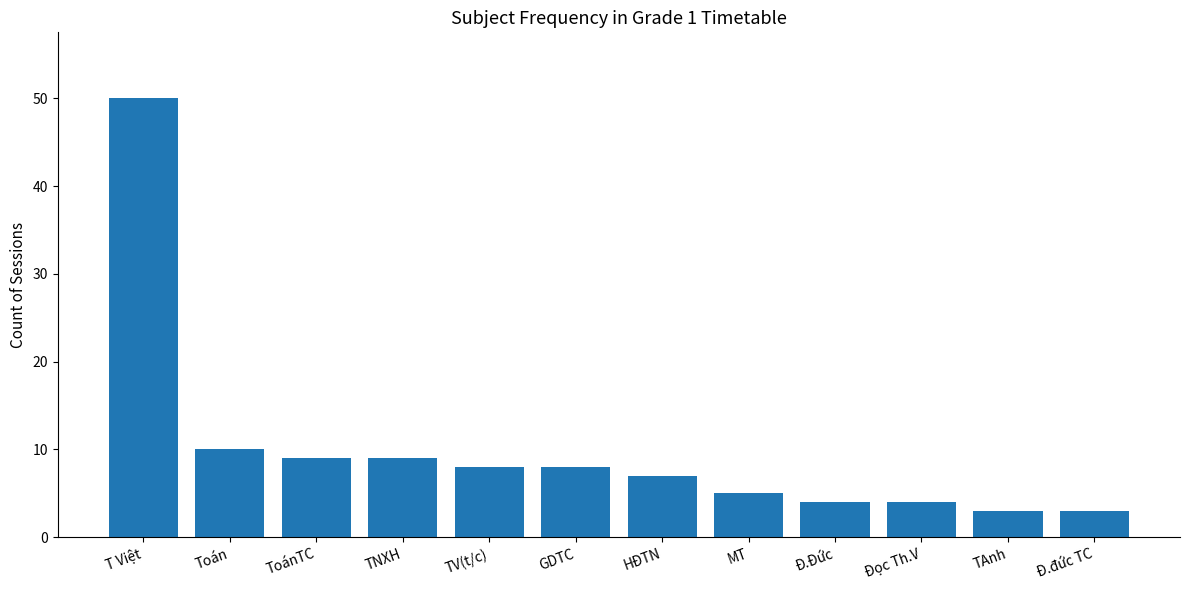

What is the change in value from T Việt to Đọc Th.V?

-46